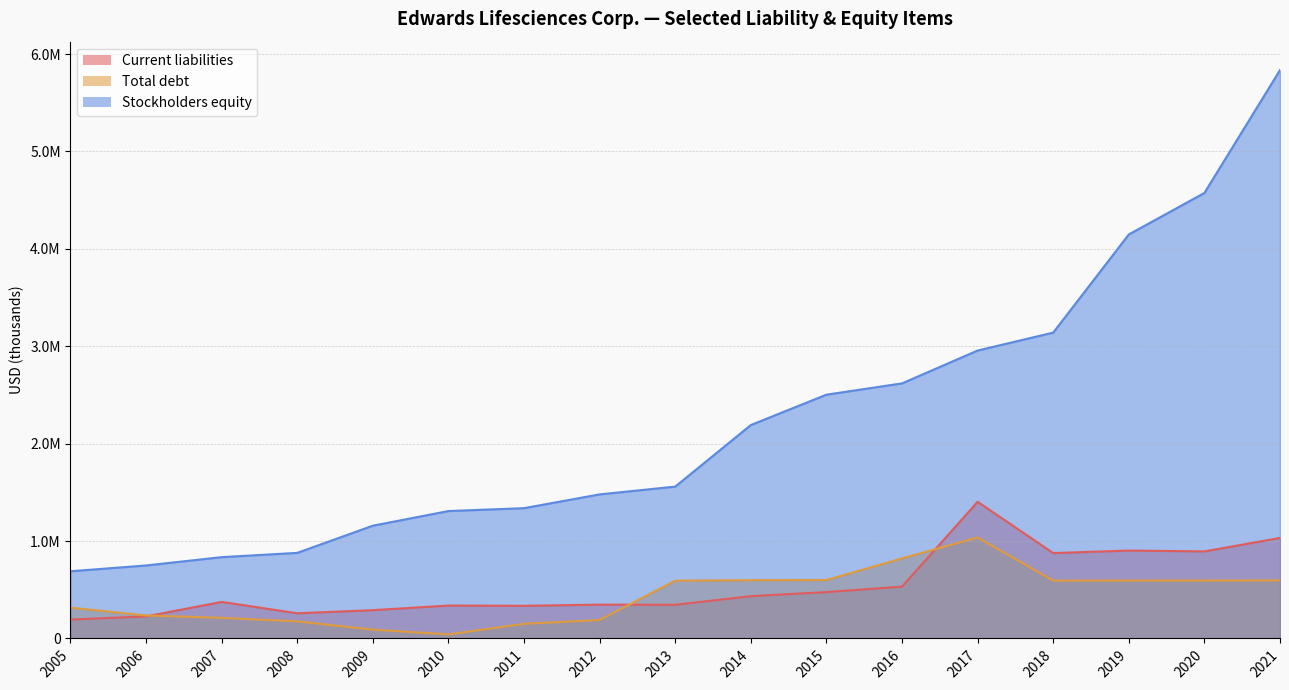

The value of Total debt at 2005 is 414748. True or false?

False